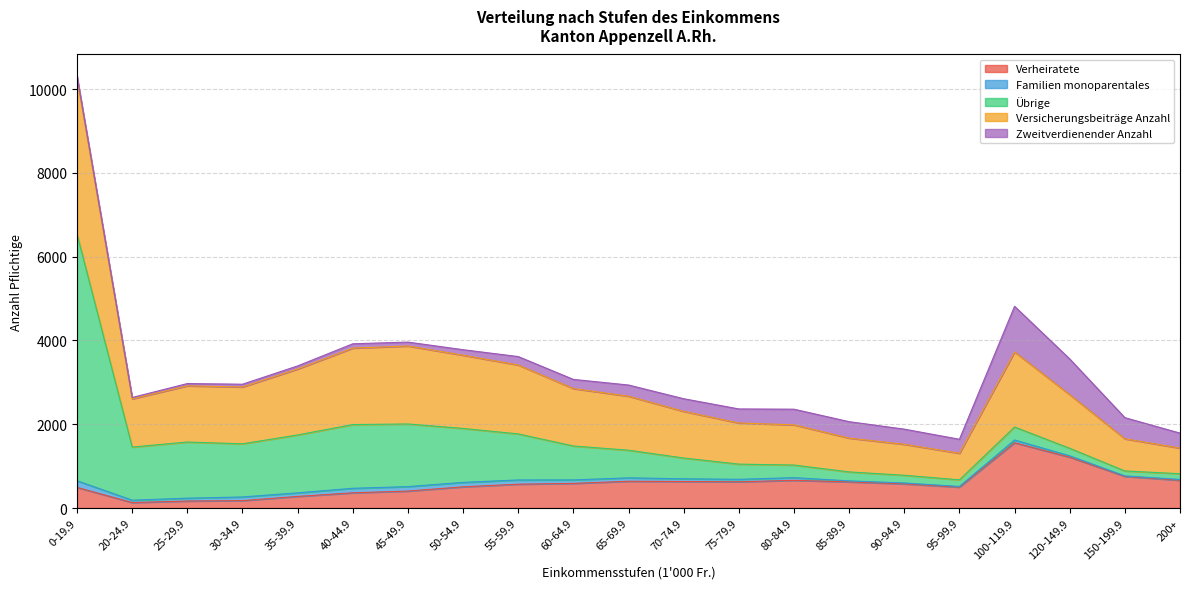

What is the label of the 21st point from the left?

200+